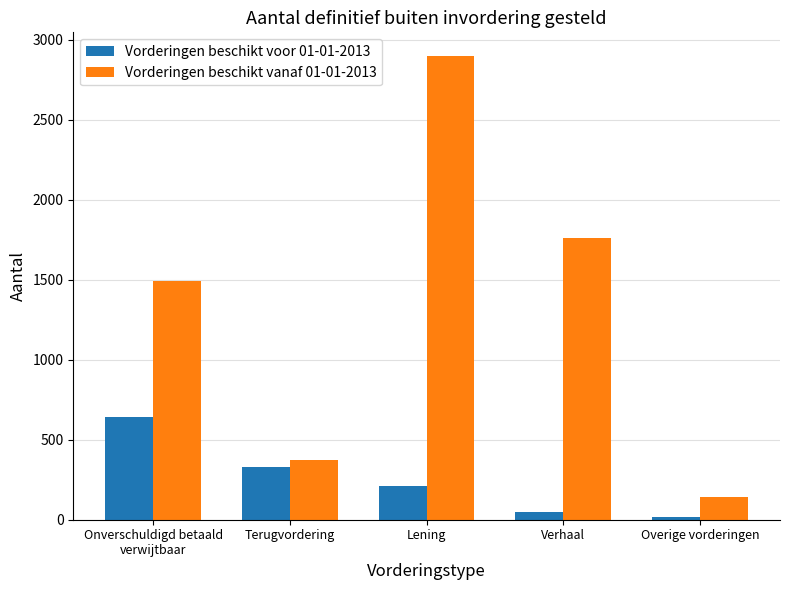

What is the label of the 1st bar from the left?

Onverschuldigd betaald
verwijtbaar